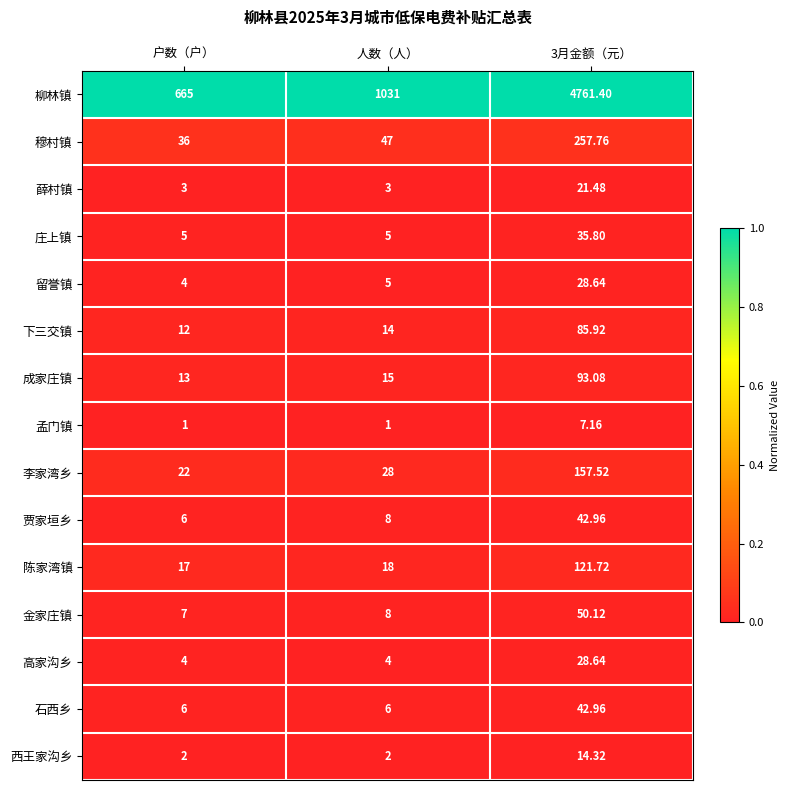

At which category is the sum across all series the highest?

3月金额（元）